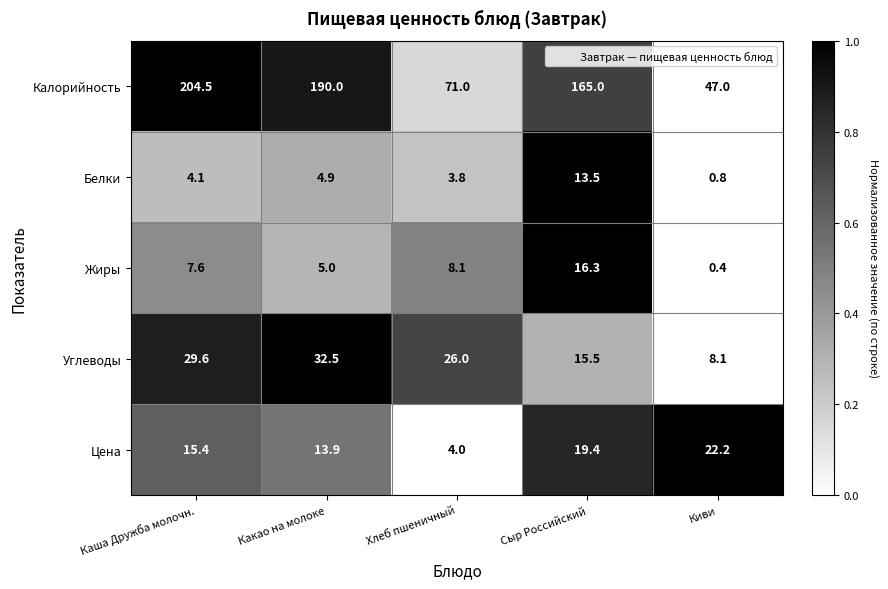

Which series has the largest range (max minus min)?

Калорийность